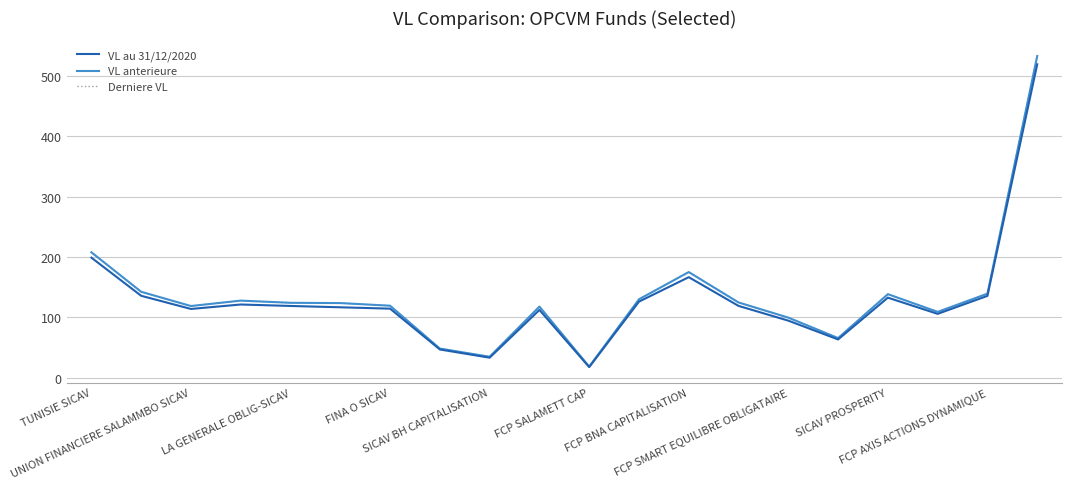

What is the highest value of the VL au 31/12/2020 series?

519.2